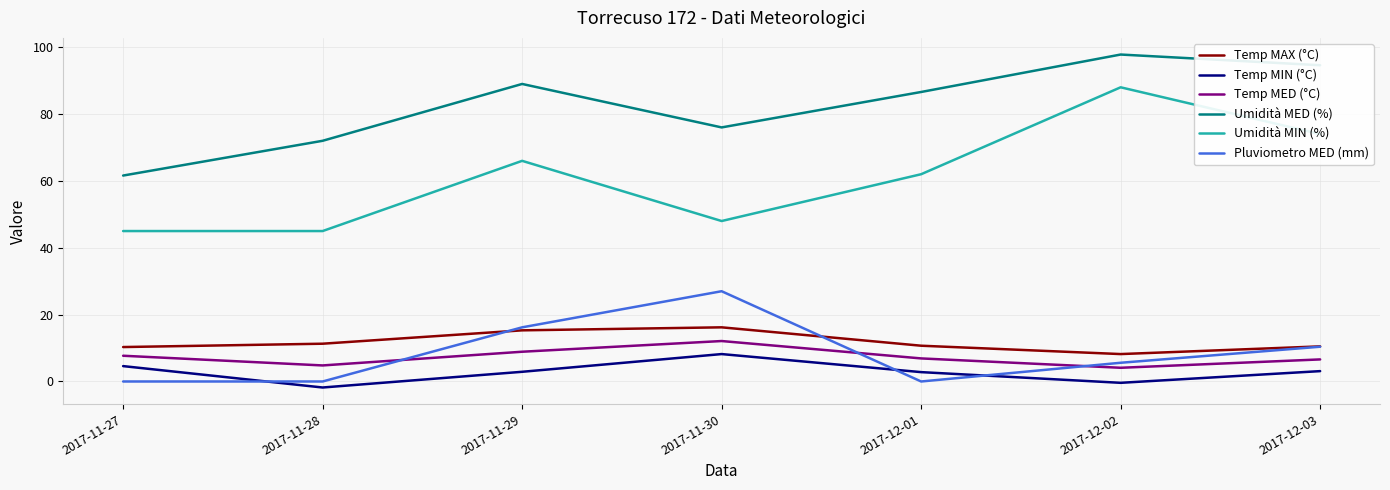

What are all the series names shown in the legend?

Temp MAX (°C), Temp MIN (°C), Temp MED (°C), Umidità MED (%), Umidità MIN (%), Pluviometro MED (mm)